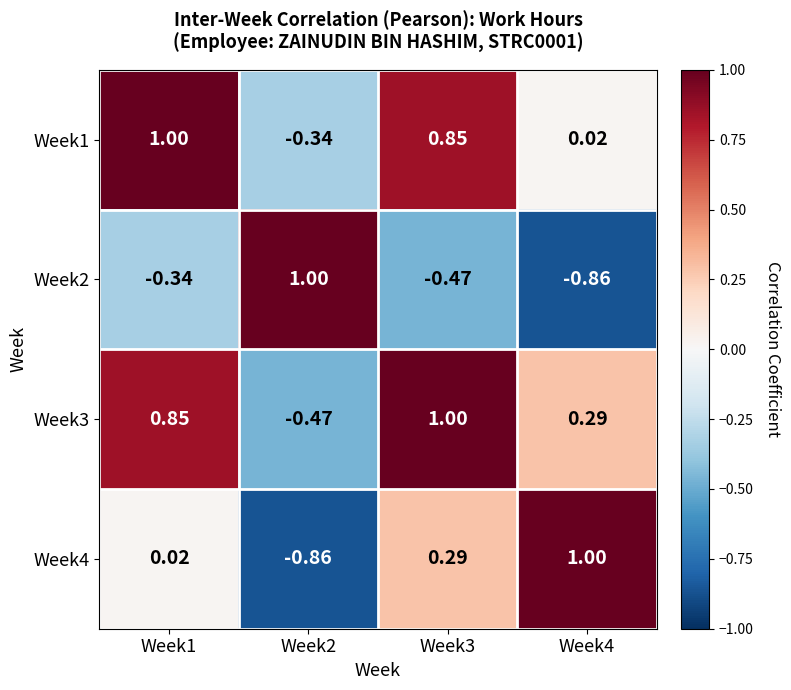

Is the value of Week3 at Week3 greater than the value of Week2 at Week3?

Yes